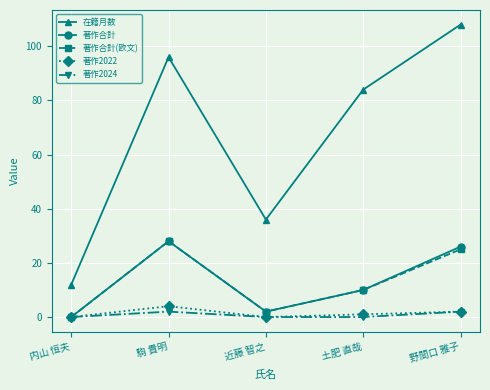

How many lines are shown in the chart?

5